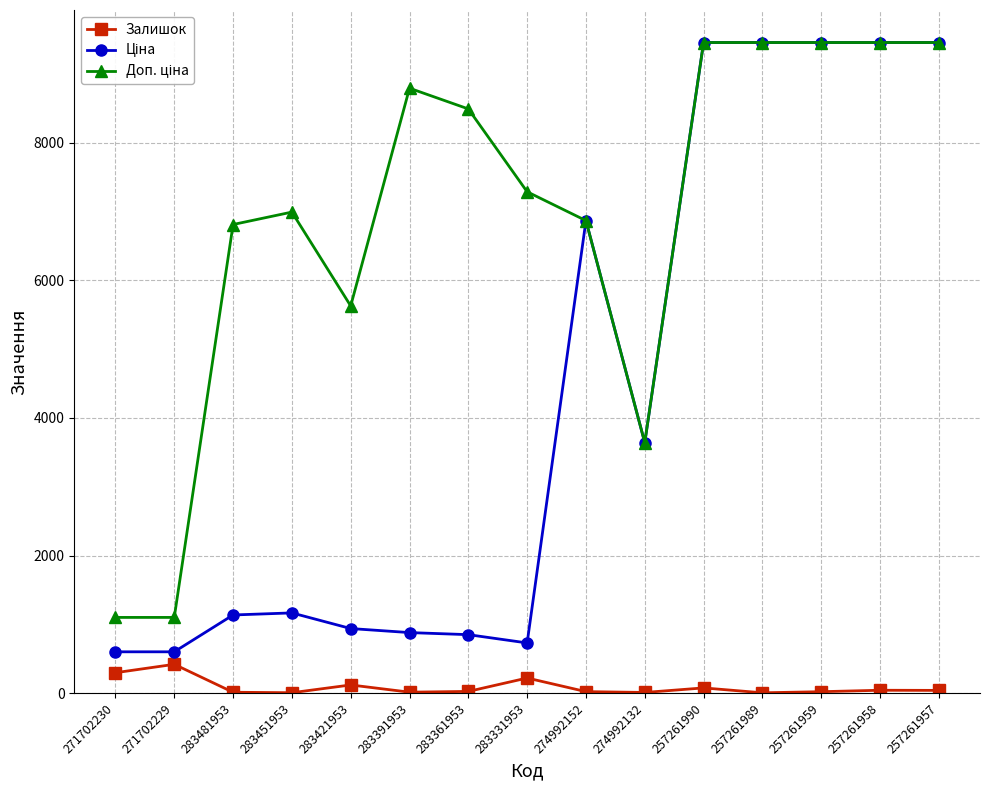

At how many categories does at least one series exceed 5464?

12